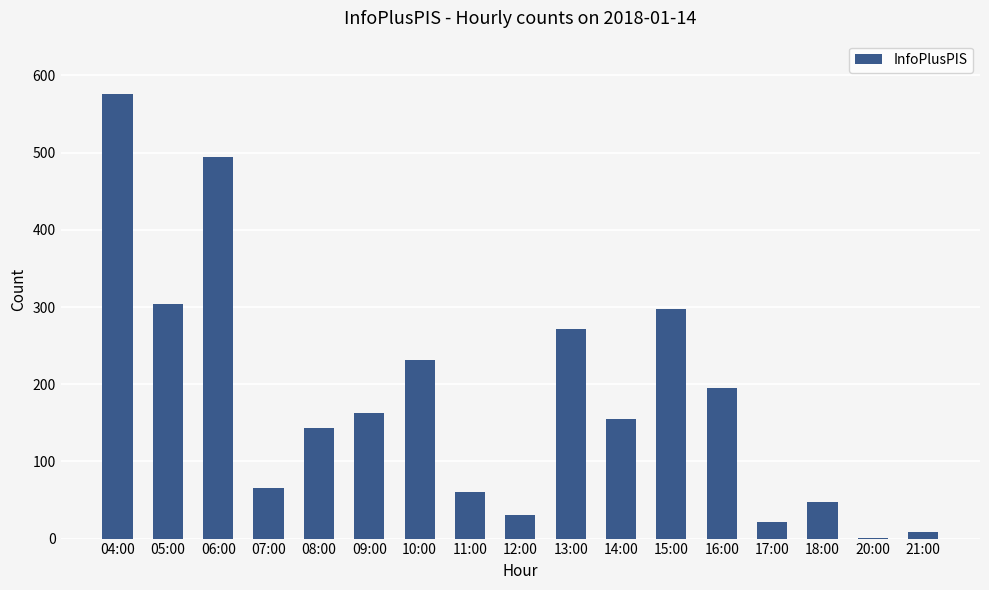

Reading left to right, extract all data points from this chart.

04:00=576	05:00=304	06:00=494	07:00=65	08:00=143	09:00=163	10:00=232	11:00=60	12:00=30	13:00=271	14:00=155	15:00=297	16:00=195	17:00=21	18:00=48	20:00=1	21:00=8